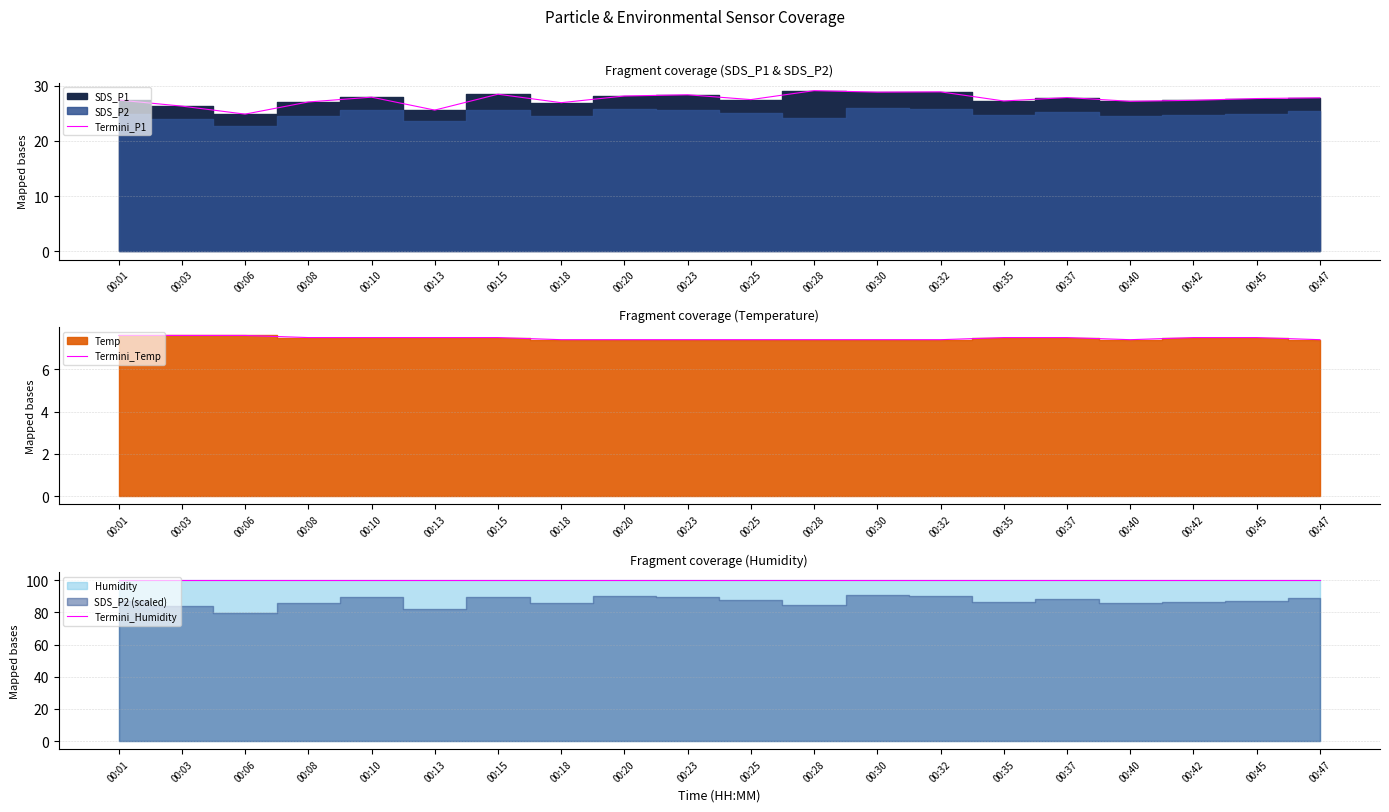

The Termini_Humidity series shows 99.9 at 00:35. True or false?

True